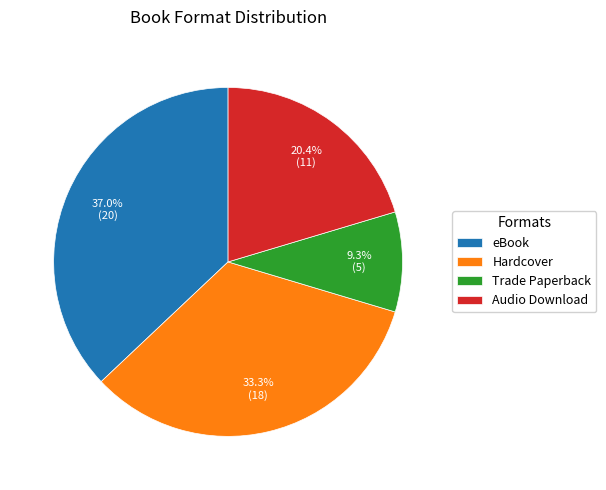

Count the number of slices in the pie.

4